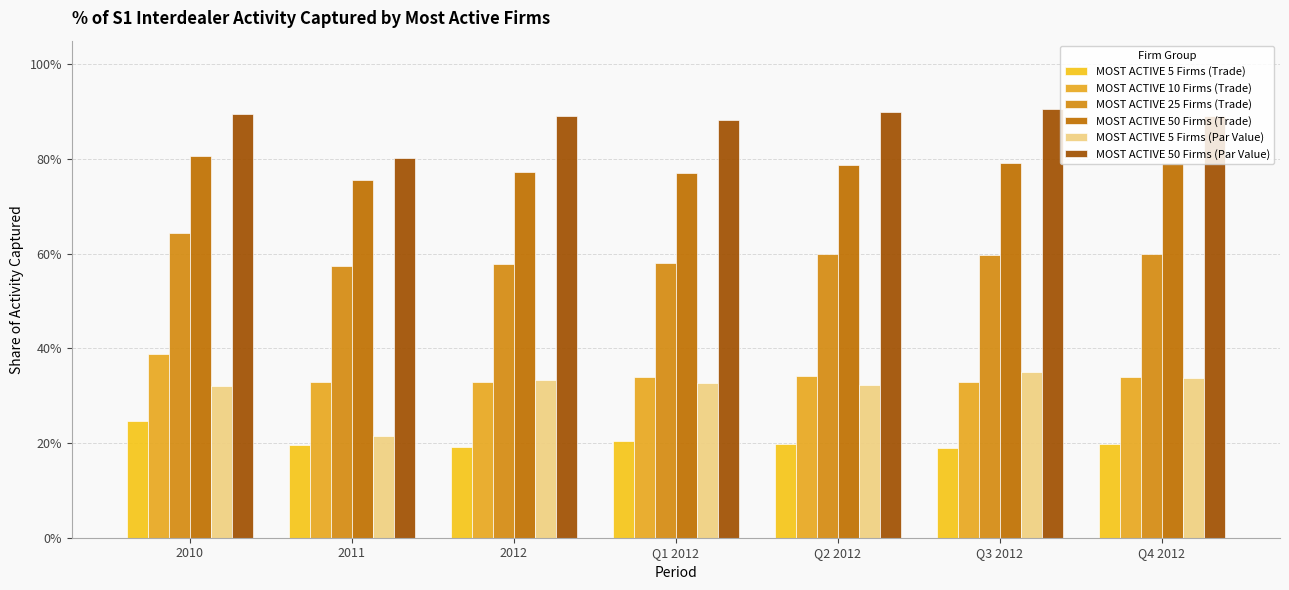

What position from the right is Q1 2012?

4